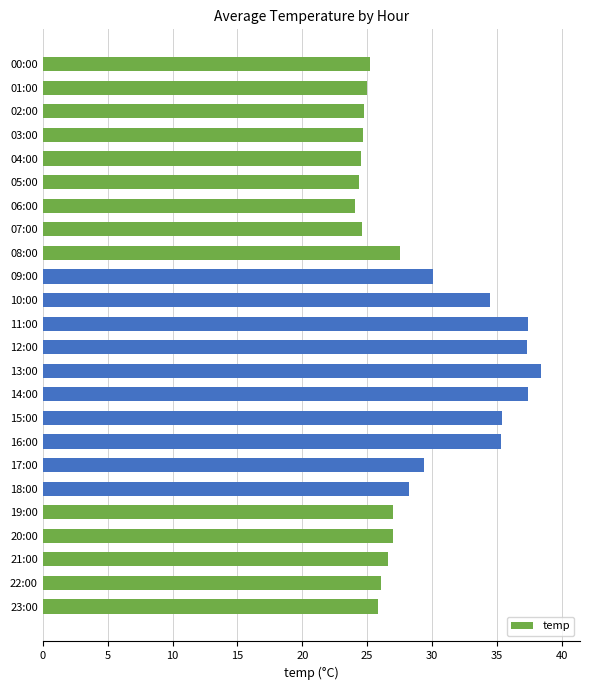

What is the sum of all values?

700.6